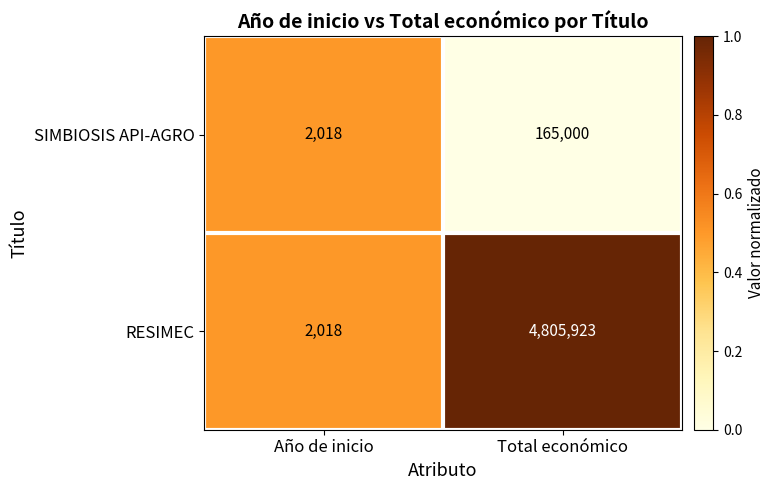

Count the number of categories in the chart.

2